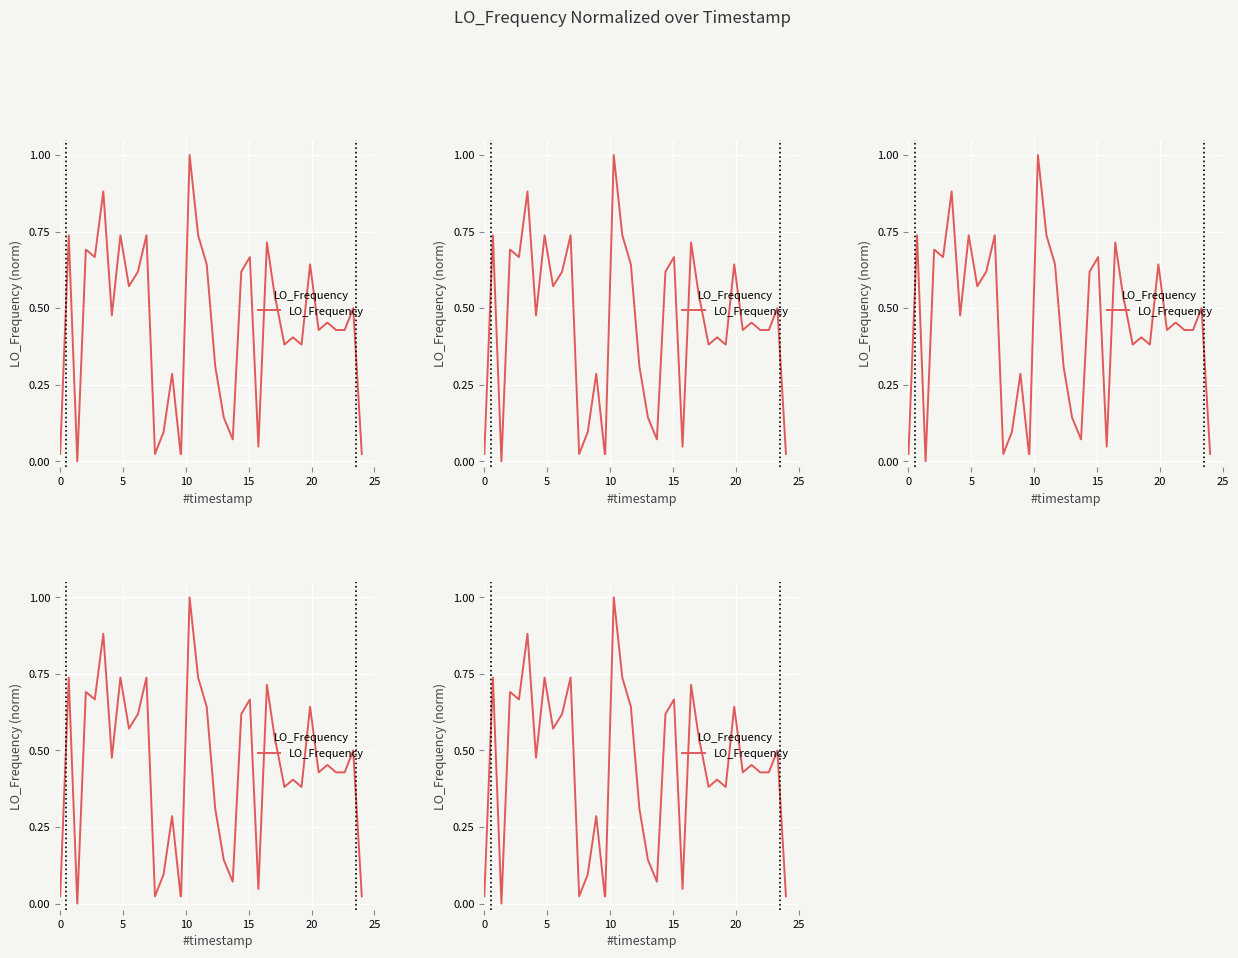

True or false: the data shows 0.9 at 27.

False